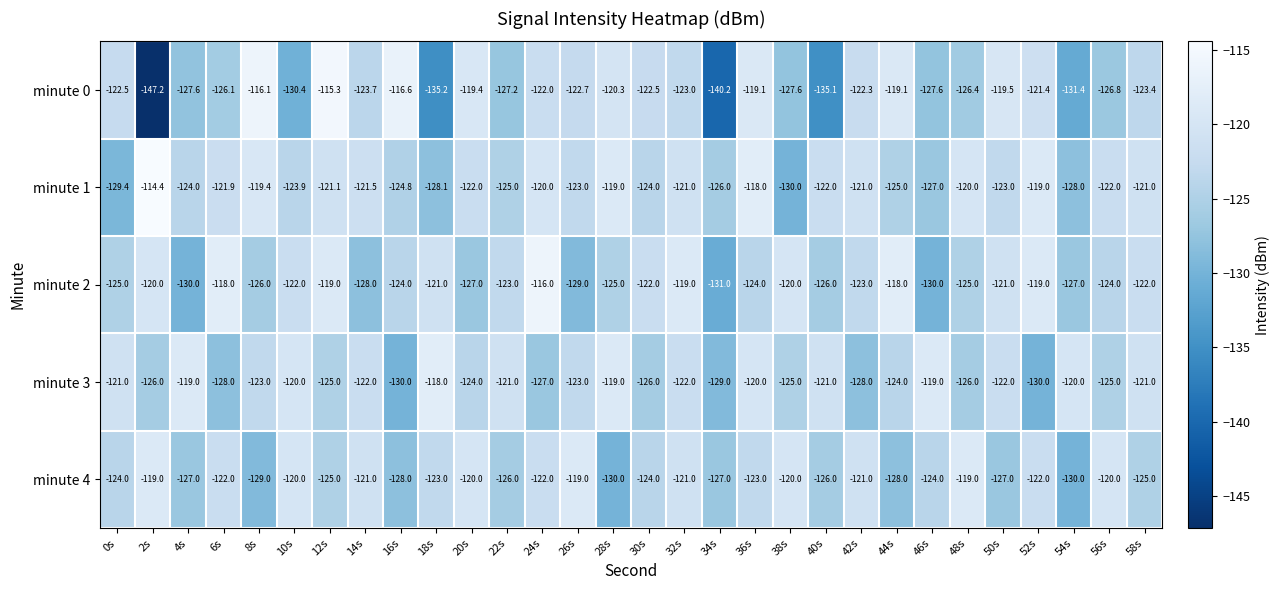

What is the maximum value shown in the chart?

-114.4